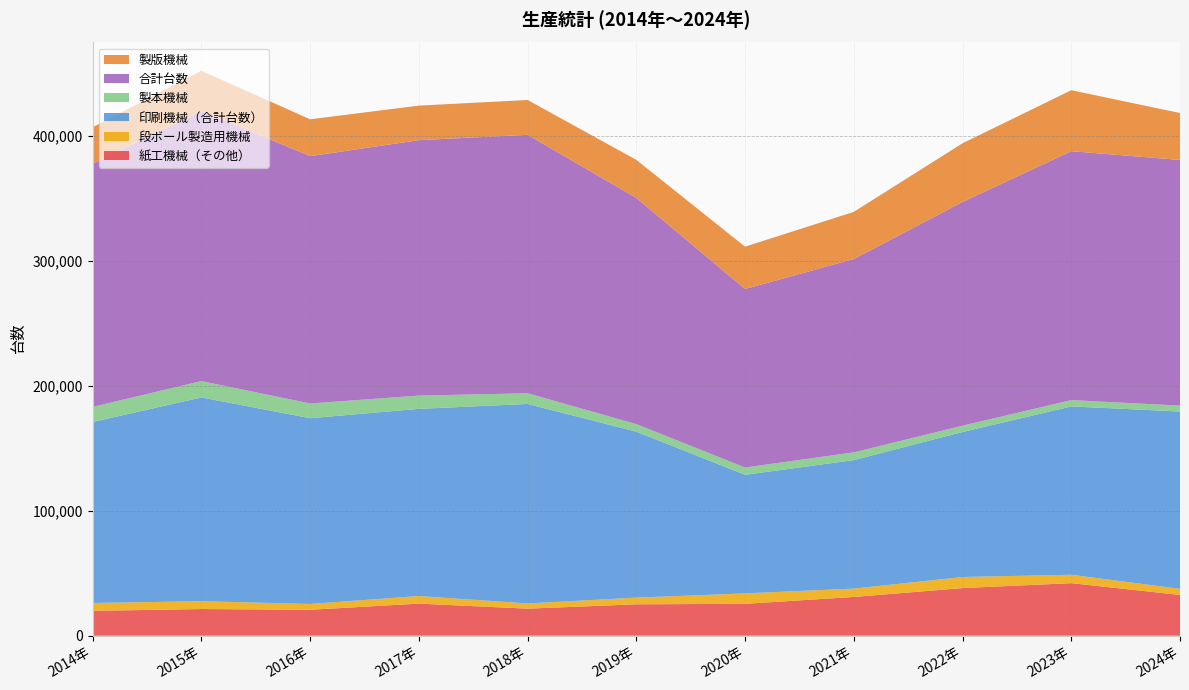

Reading left to right, transcribe all the data shown in this chart.

紙工機械（その他）: 19899	21362	20745	25689	21646	25138	25520	31020	38119	42069	32629
段ボール製造用機械: 6290	6253	4667	6098	4169	5366	8357	6701	8863	6739	4897
印刷機械（合計台数）: 144853	163086	148663	149773	159674	132803	94900	102808	116053	134703	141899
製本機械: 12110	13088	11805	10615	8554	6049	5850	6202	5073	5056	4743
合計台数: 194474	216234	197909	204421	206839	180962	142847	154768	179032	199200	196613
製版機械: 29281	32132	29511	27652	27879	30504	33877	37721	46982	48808	37526